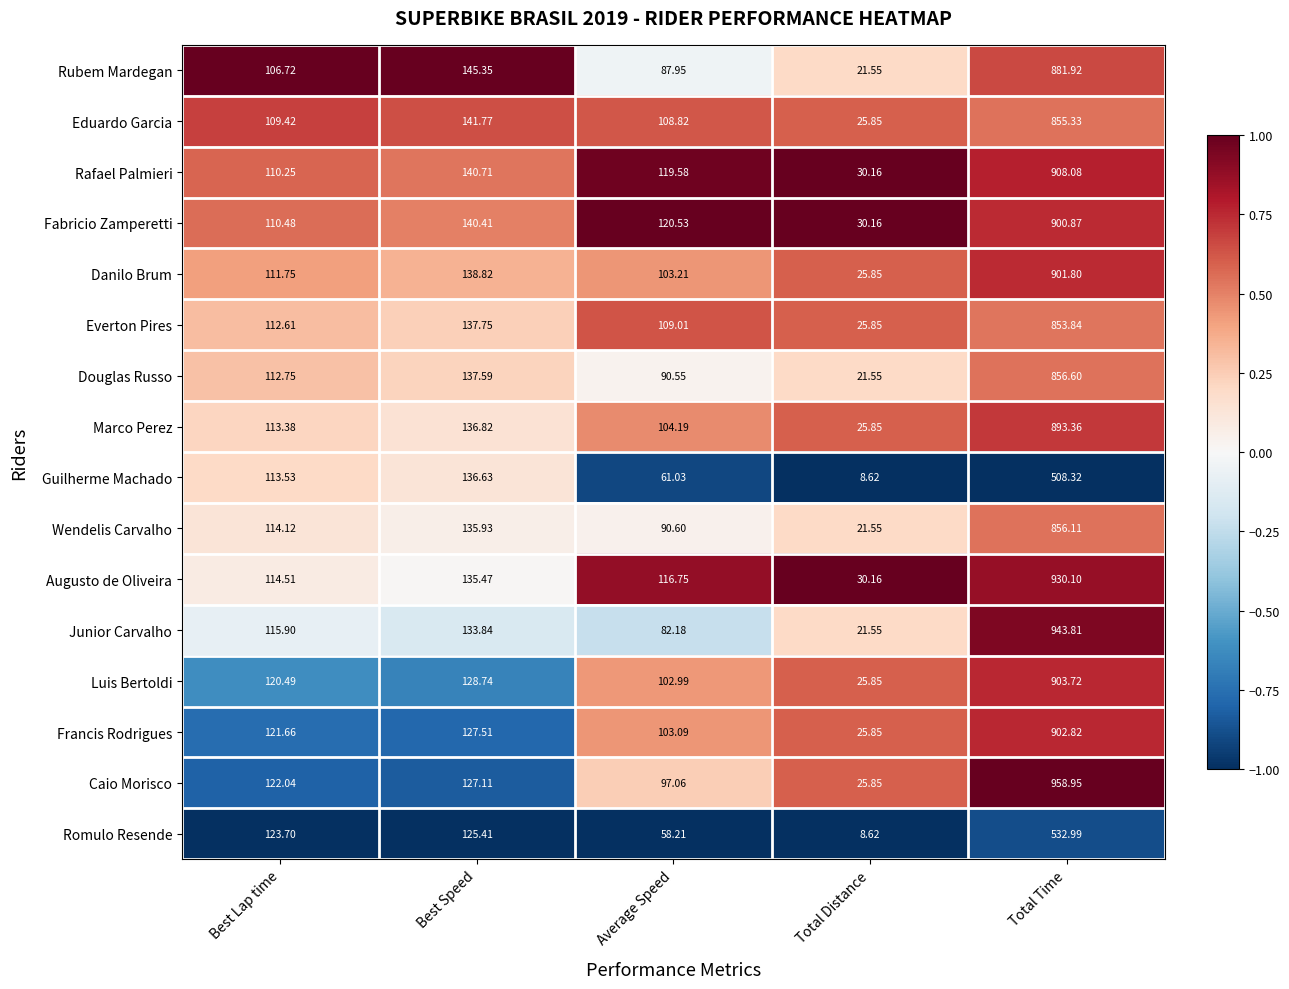

Between Total Distance and Total Time, which series saw the biggest shift?

Caio Morisco